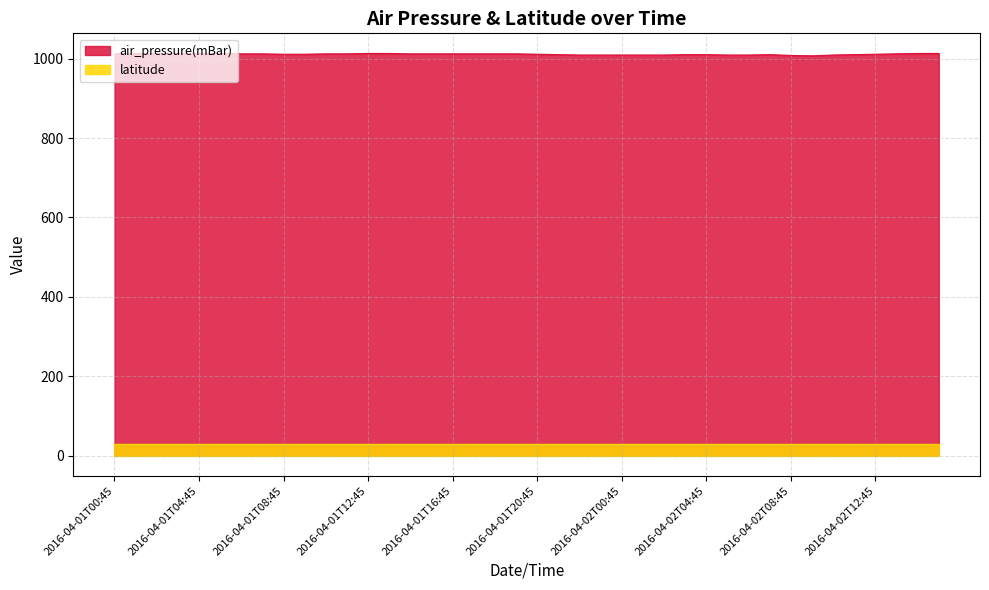

How many lines are shown in the chart?

2